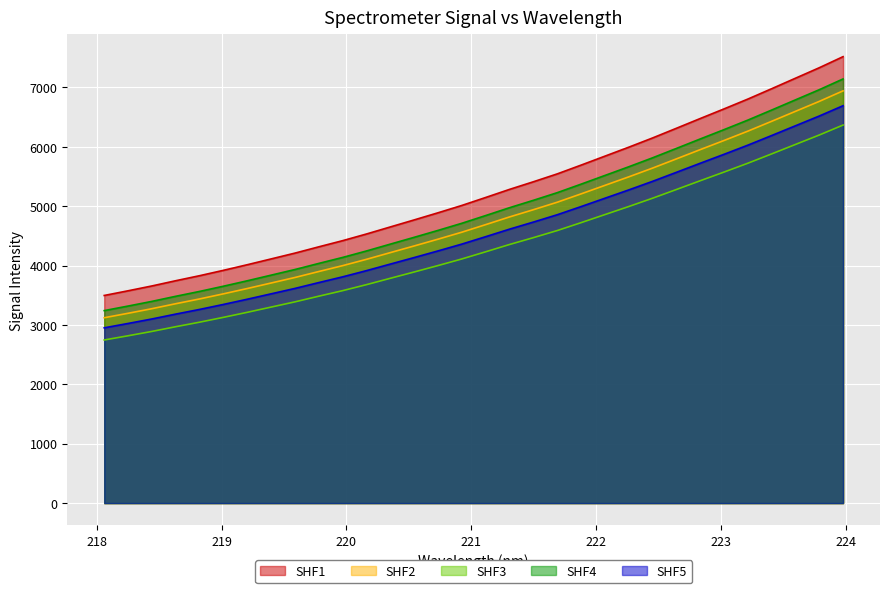

Approximately how many times larger is the value at 219.2067 compared to 222.4538?

0.7